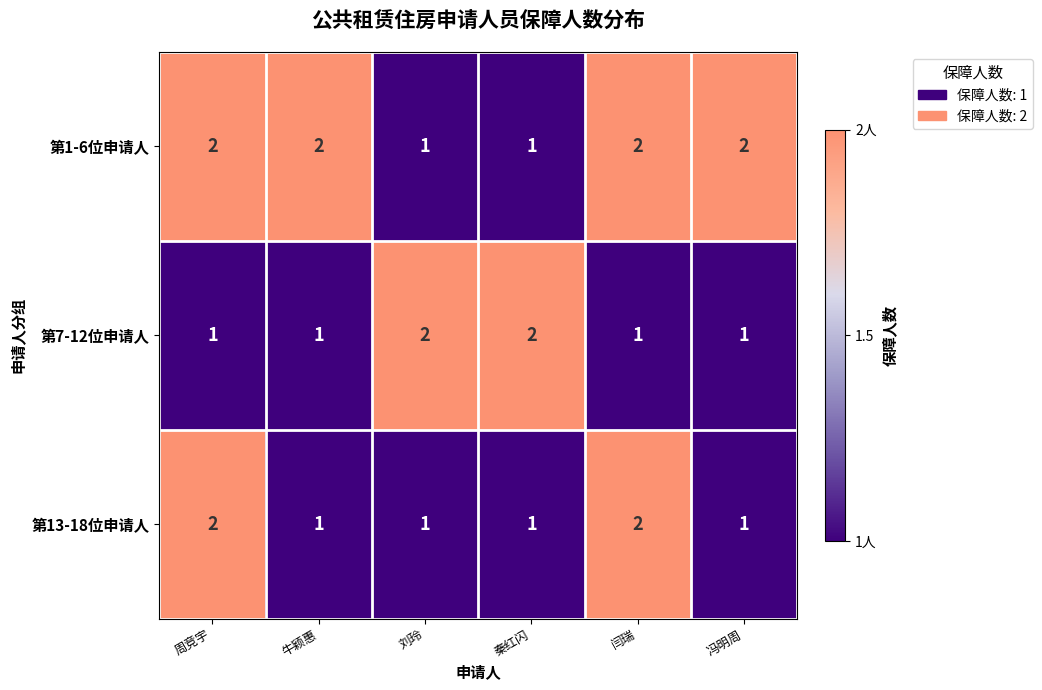

Count the 第1-6位申请人 values in the range 1 to 2.

6